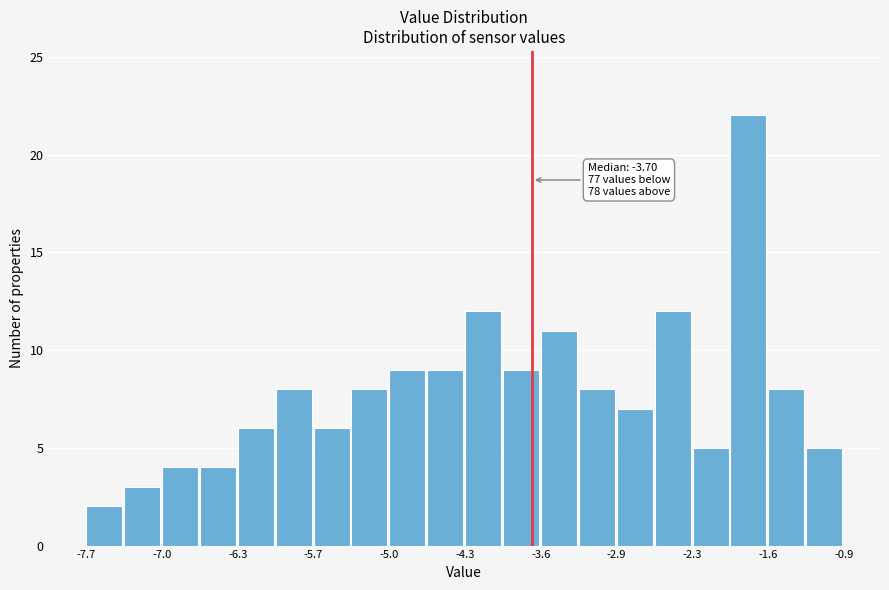

Around what value on the x-axis is the tallest bar? Give the approximate position of its centre, as read against the axis.

-1.8